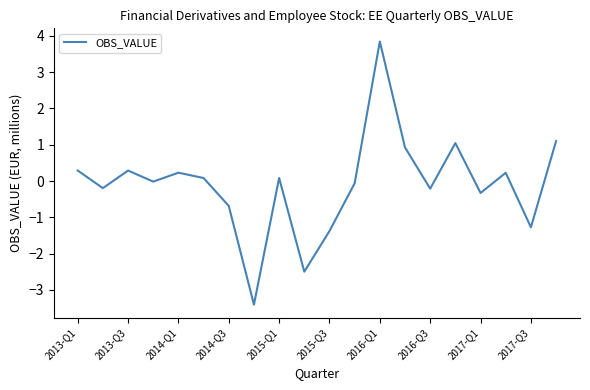

What is the smallest value displayed?

-3.4